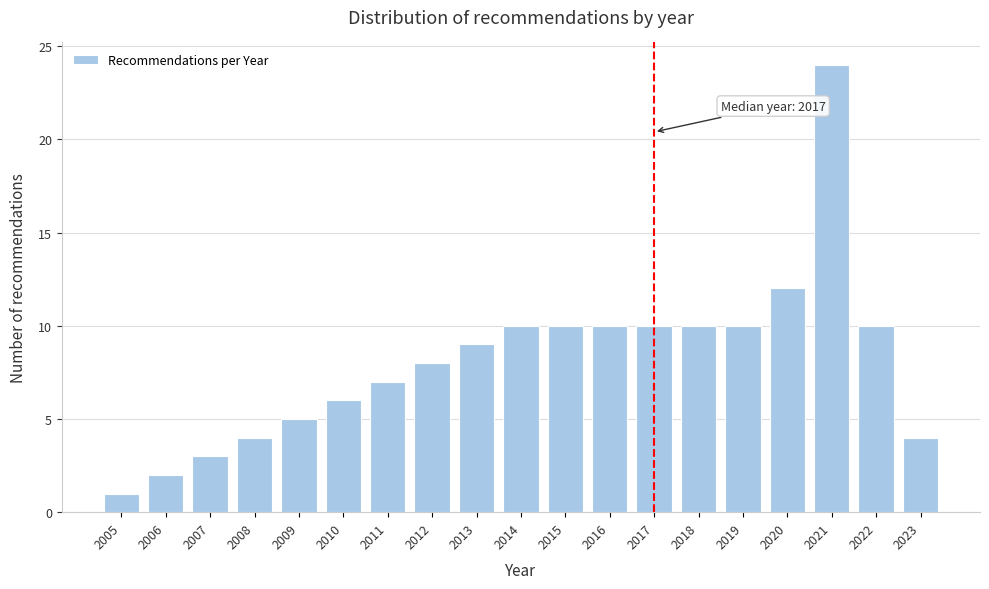

Reading left to right, what are all the values shown in this chart?

2005=1	2006=2	2007=3	2008=4	2009=5	2010=6	2011=7	2012=8	2013=9	2014=10	2015=10	2016=10	2017=10	2018=10	2019=10	2020=12	2021=24	2022=10	2023=4